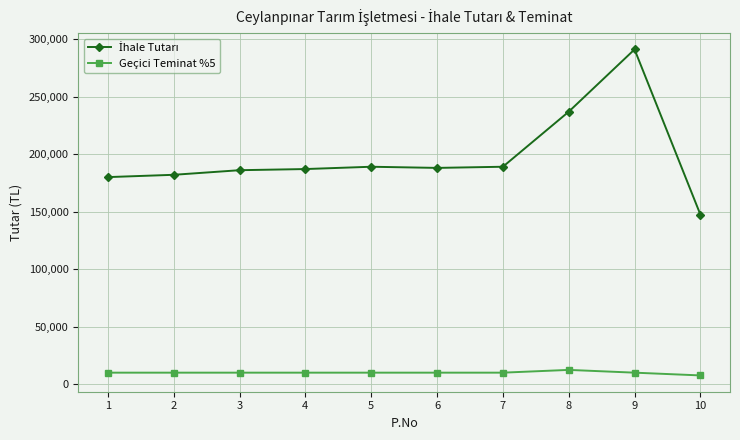

What is the spread (max minus min) of values at 7?

179000